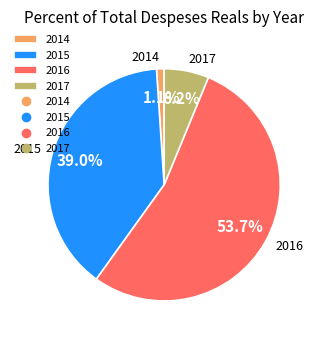

To the nearest percent, what portion does 2017 represent?

6%